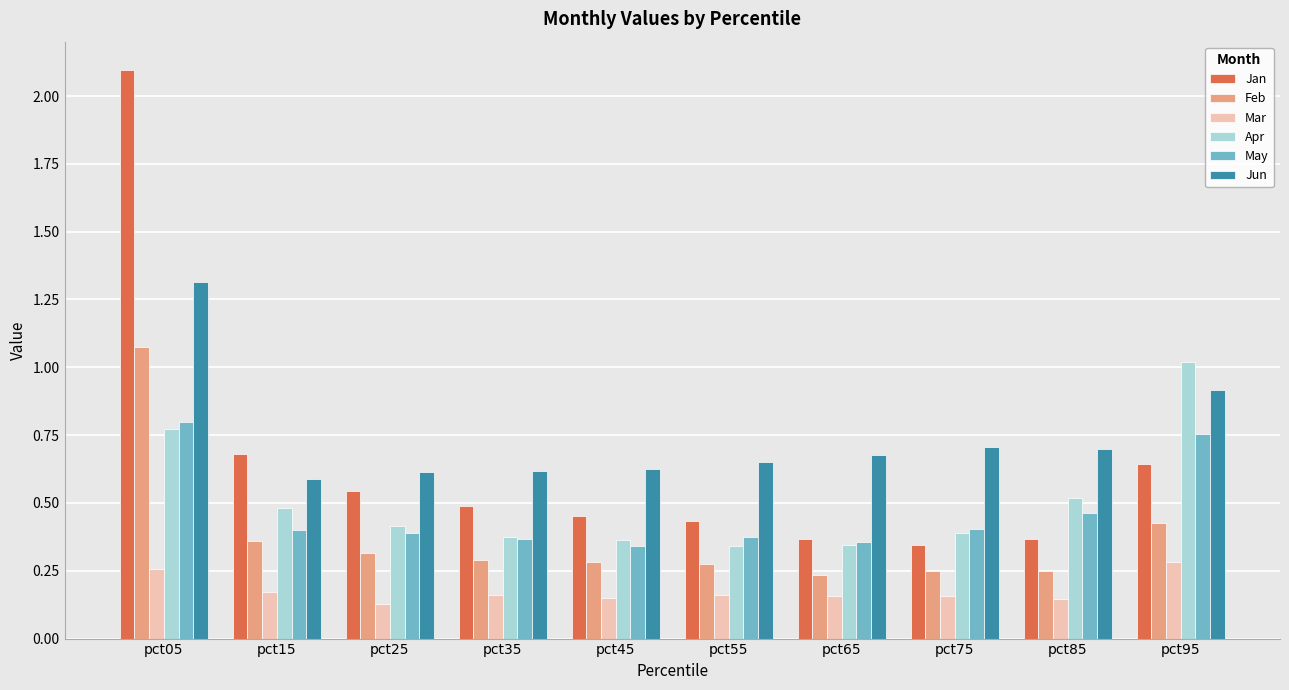

At which label does Feb reach its peak?

pct05